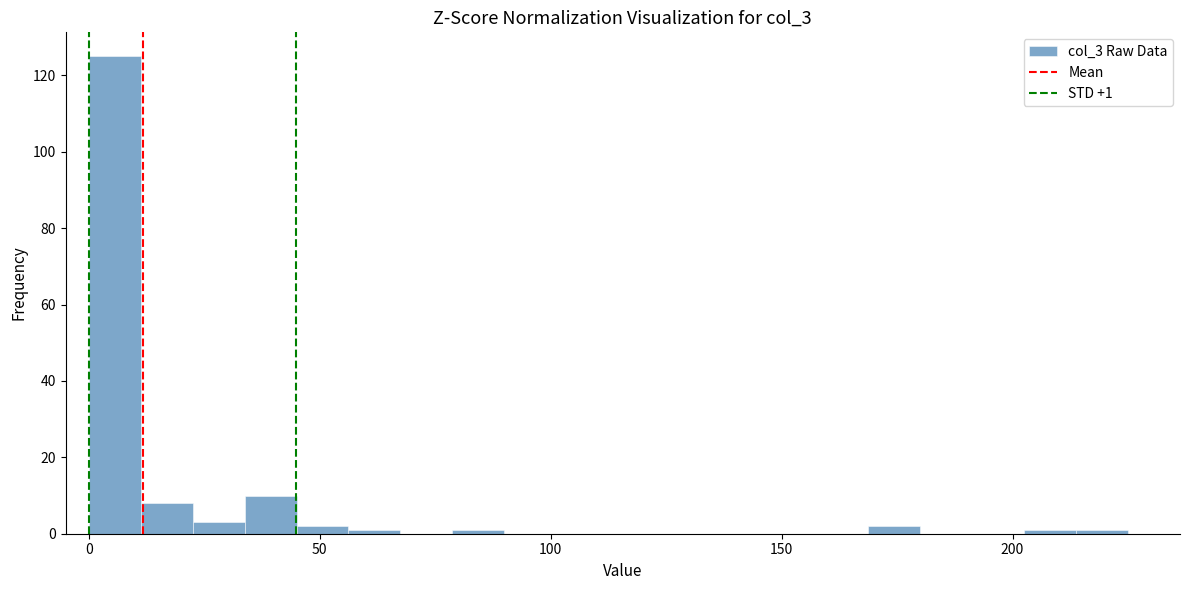

Around what value on the x-axis is the tallest bar? Give the approximate position of its centre, as read against the axis.

5